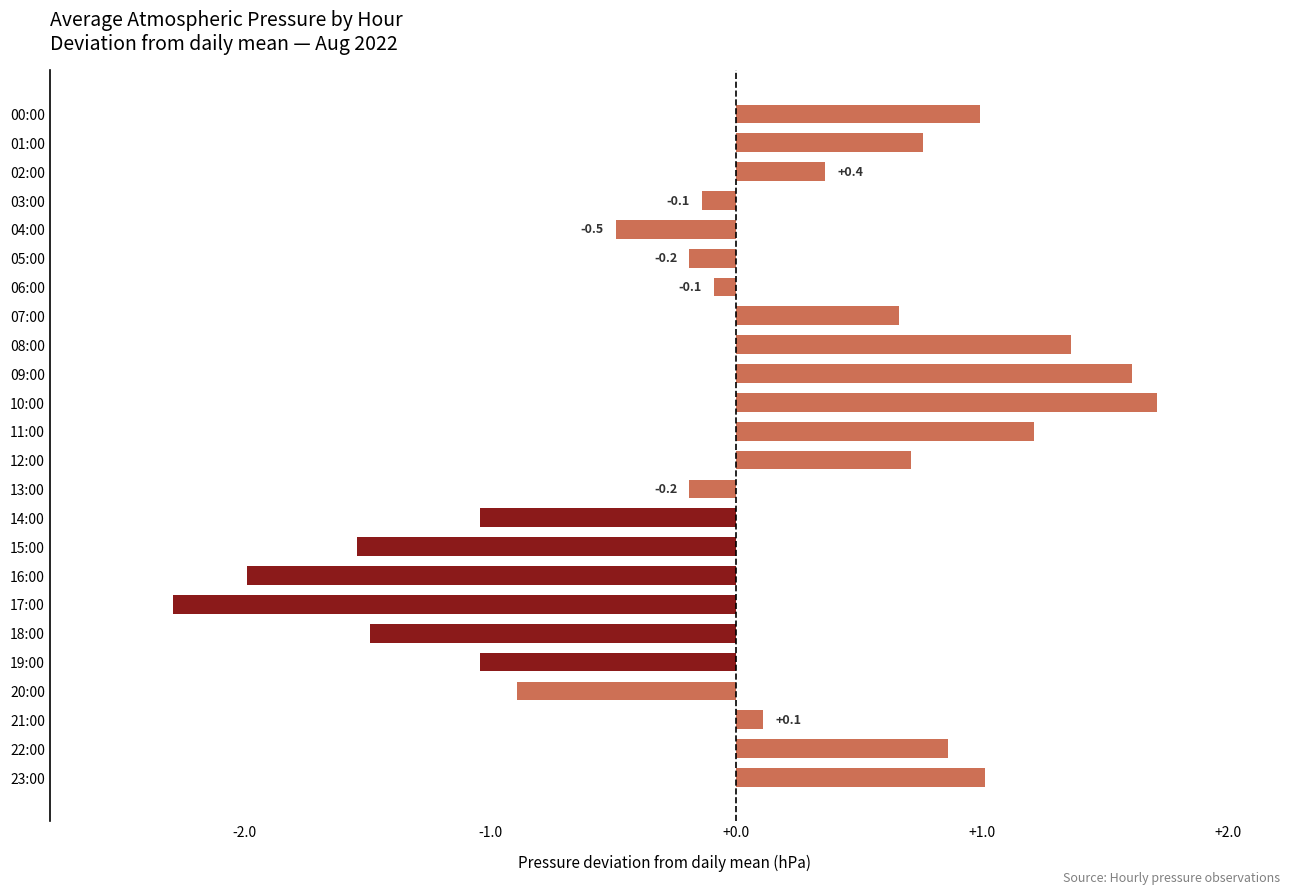

What is the approximate value at 07:00?

0.7